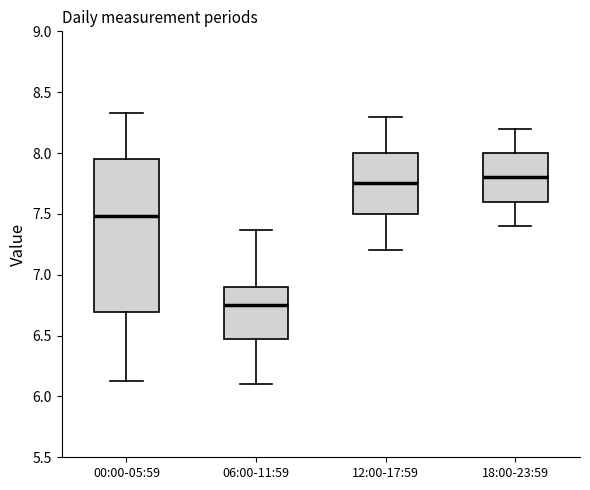

Reading left to right, read every box against the y-axis: the position of its median line, the range the box covers, and the ends of its whiskers. The values are not printed on the chart, so give them approximately, as read against the axis.

00:00-05:59: median 7.50, box 6.70 to 7.95, whiskers 6.15 to 8.35
06:00-11:59: median 6.75, box 6.50 to 6.90, whiskers 6.10 to 7.35
12:00-17:59: median 7.75, box 7.50 to 8.00, whiskers 7.20 to 8.30
18:00-23:59: median 7.80, box 7.60 to 8.00, whiskers 7.40 to 8.20